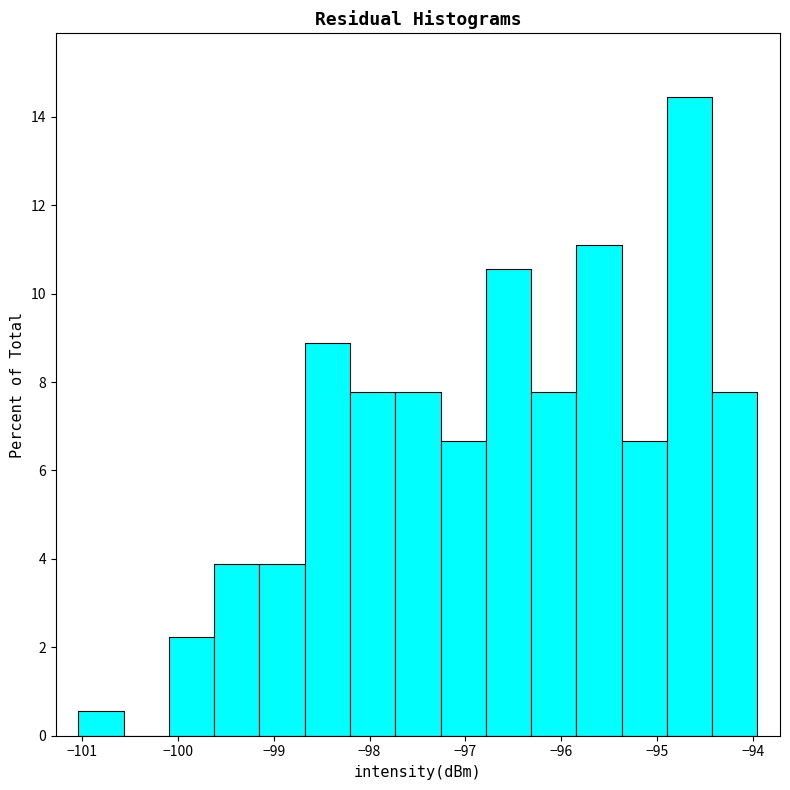

Reading left to right, list every bar in this chart as the range it spans on the x-axis followed by its height. Neither the bar edges nor the heights are printed on the chart, so give them approximately, as read against the axes.

-101.0 to -100.6: 0.6
-100.6 to -100.1: 0
-100.1 to -99.6: 2.2
-99.6 to -99.1: 3.8
-99.1 to -98.7: 3.8
-98.7 to -98.2: 8.8
-98.2 to -97.7: 7.8
-97.7 to -97.3: 7.8
-97.3 to -96.8: 6.6
-96.8 to -96.3: 10.6
-96.3 to -95.8: 7.8
-95.8 to -95.4: 11.2
-95.4 to -94.9: 6.6
-94.9 to -94.4: 14.4
-94.4 to -93.9: 7.8